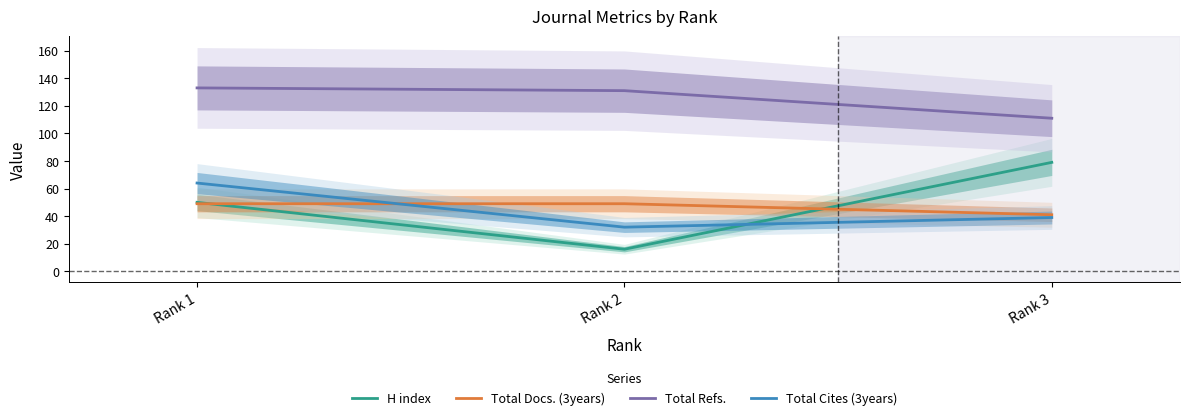

What is the value of the Total Docs. (3years) point at the 2nd from the left?

49